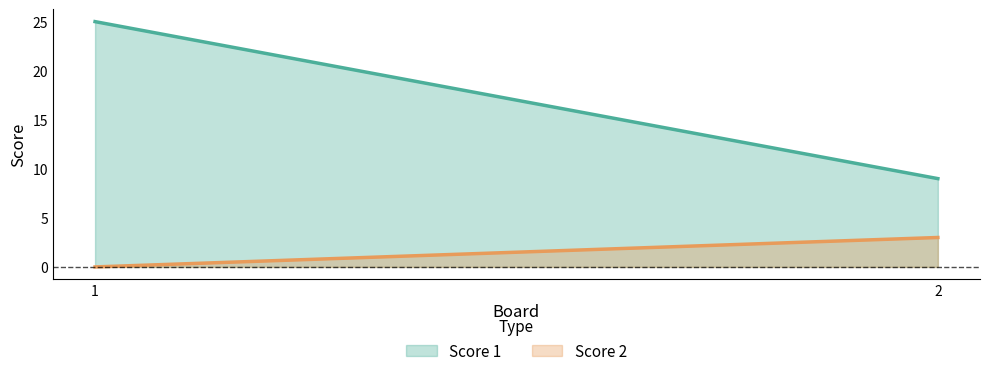

At which category is the sum across all series the highest?

1